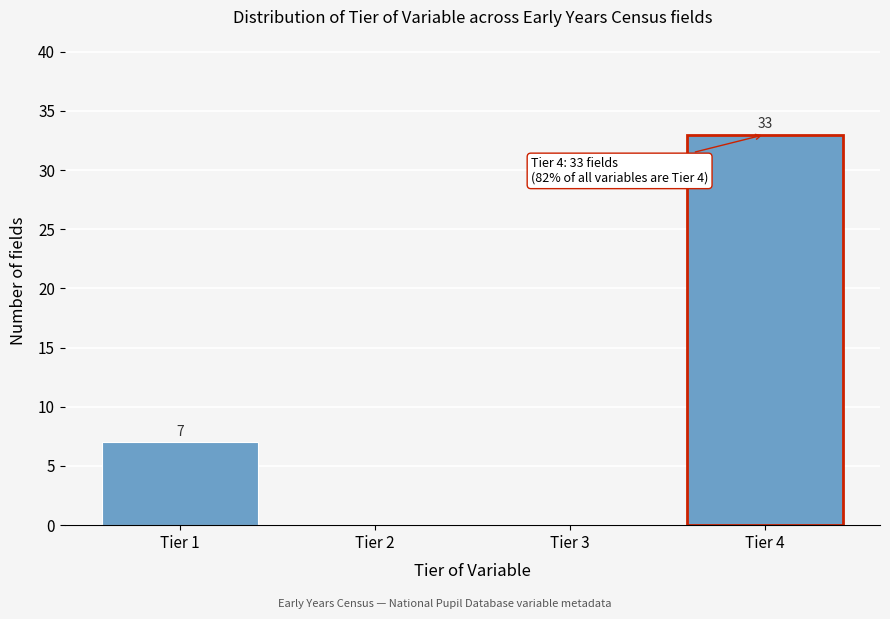

Which range on the x-axis has the tallest bar?

3.5 to 4.5